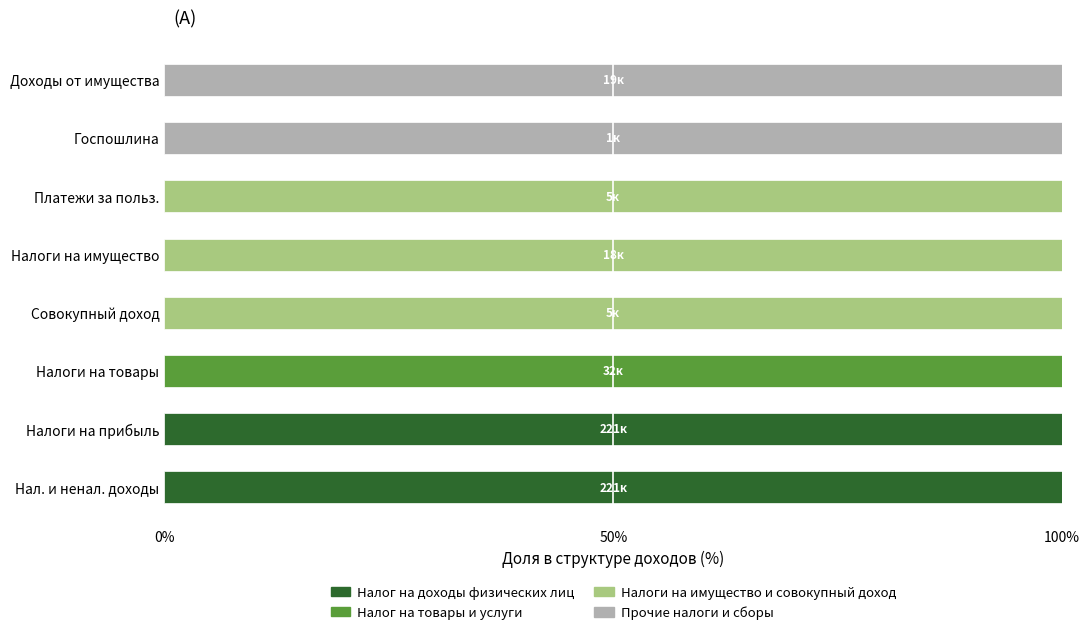

What is the total value across all series at Налоги на прибыль?

100